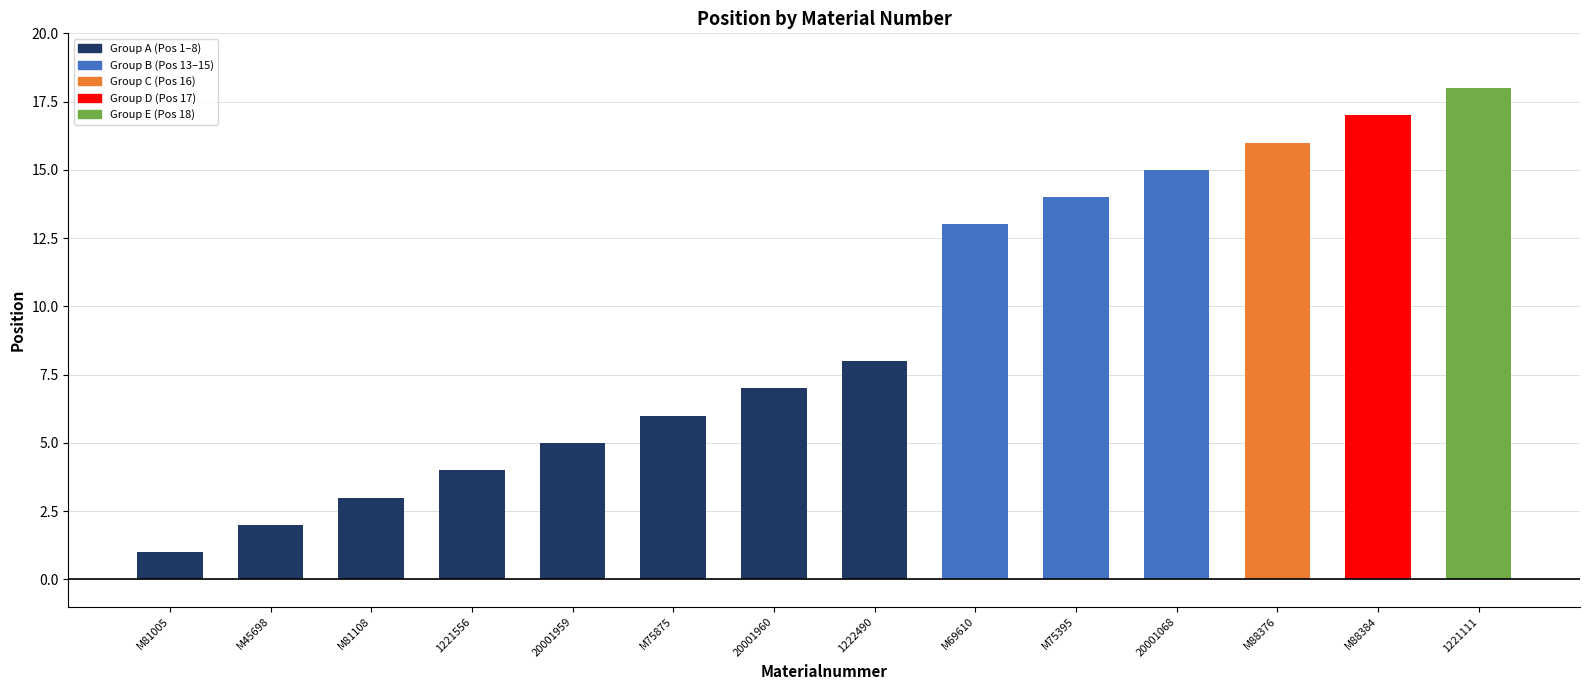

What is the greatest value displayed?

18